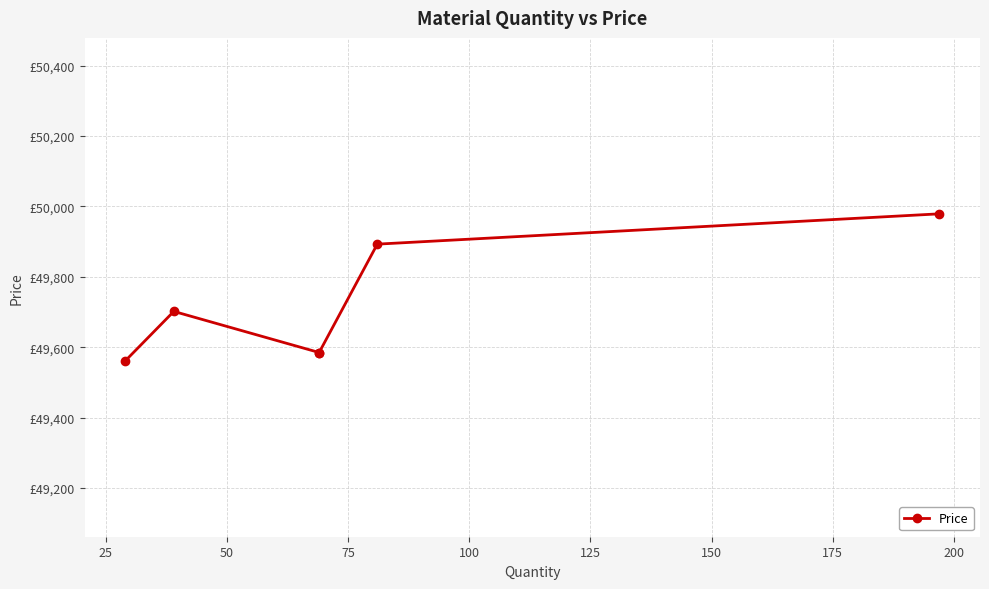

True or false: there are more than 0 points higher than both neighbors.

True